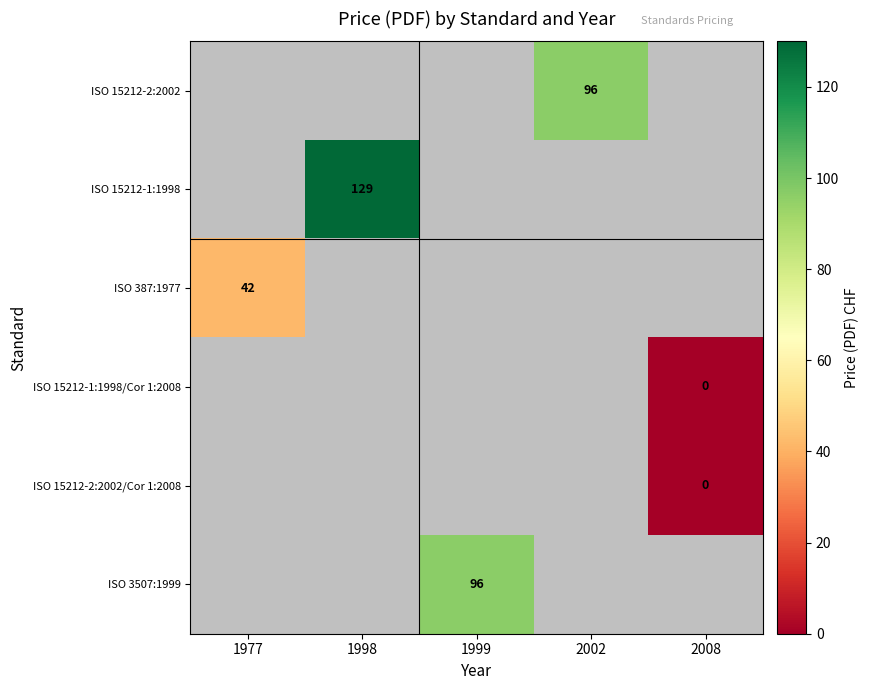

The ISO 3507:1999 series shows 96 at 1999. True or false?

True